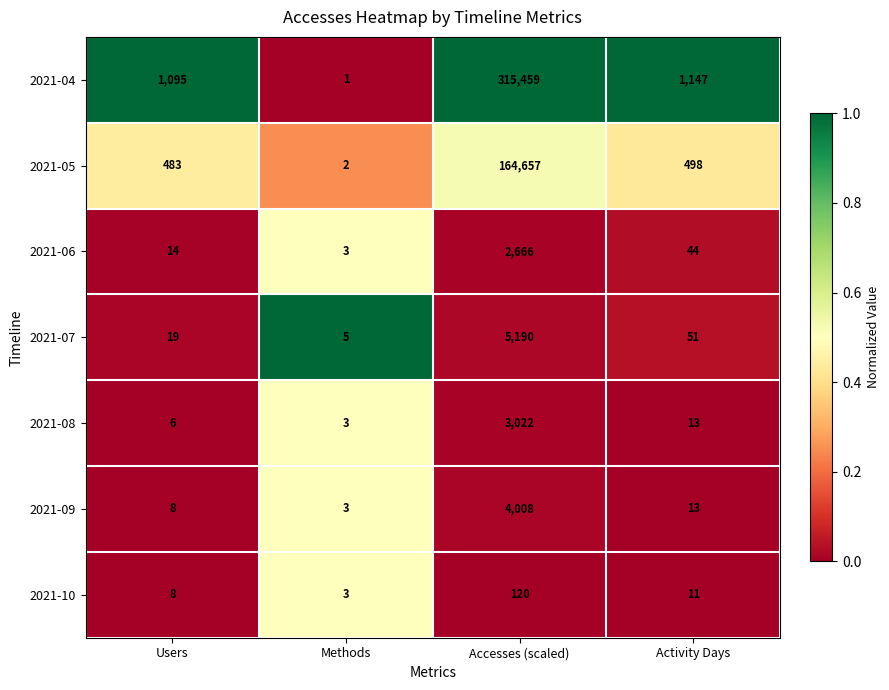

Is the value of 2021-07 at Accesses (scaled) greater than the value of 2021-06 at Accesses (scaled)?

Yes